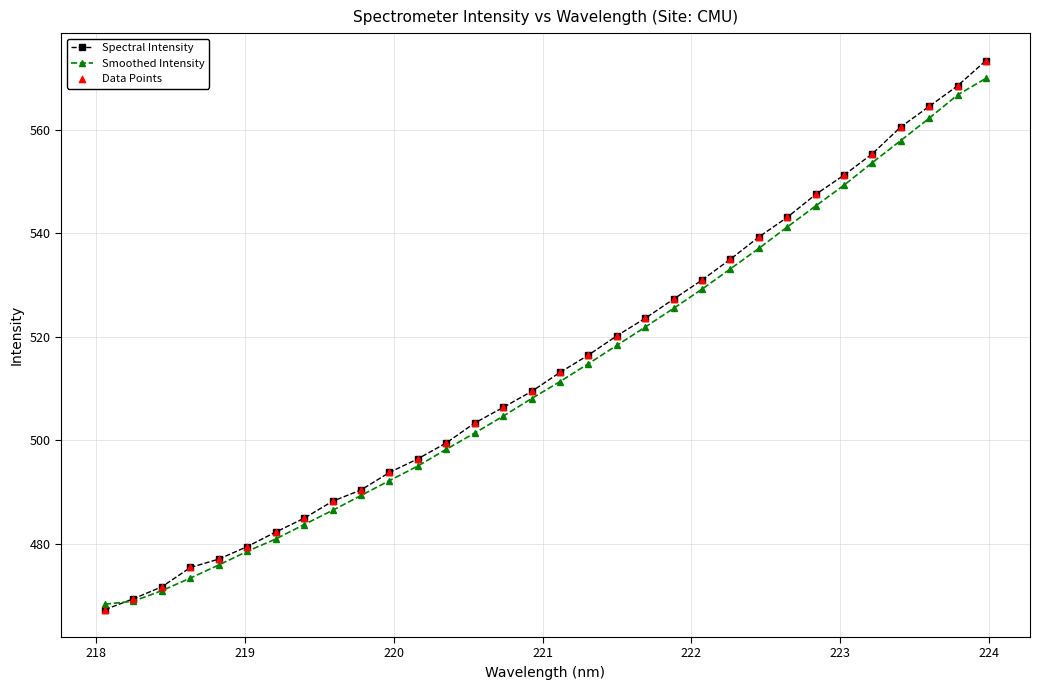

Which series has the widest spread of values?

Spectral Intensity